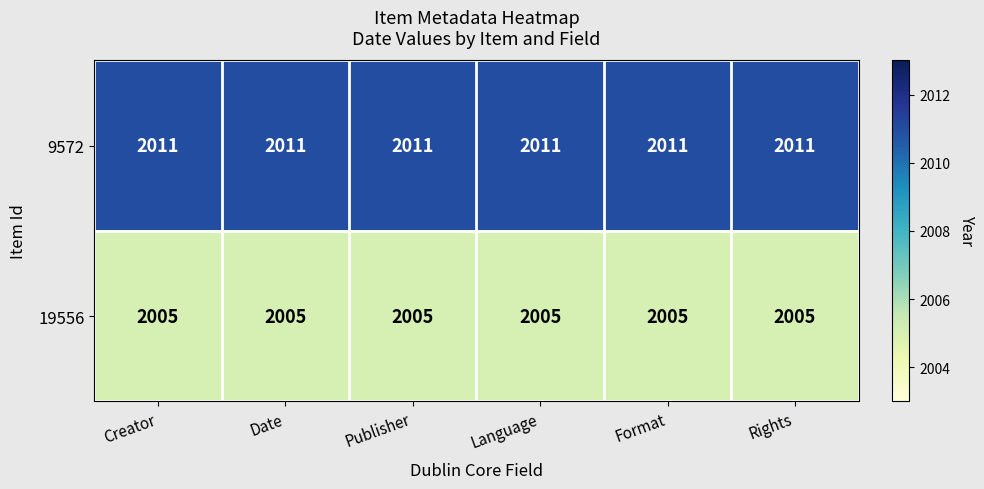

How many distinct data groups are displayed?

2